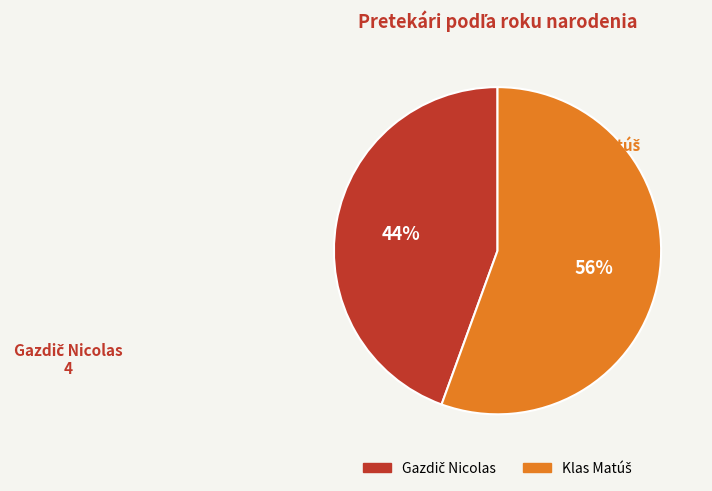

To the nearest percent, what is the average slice percentage?

50%